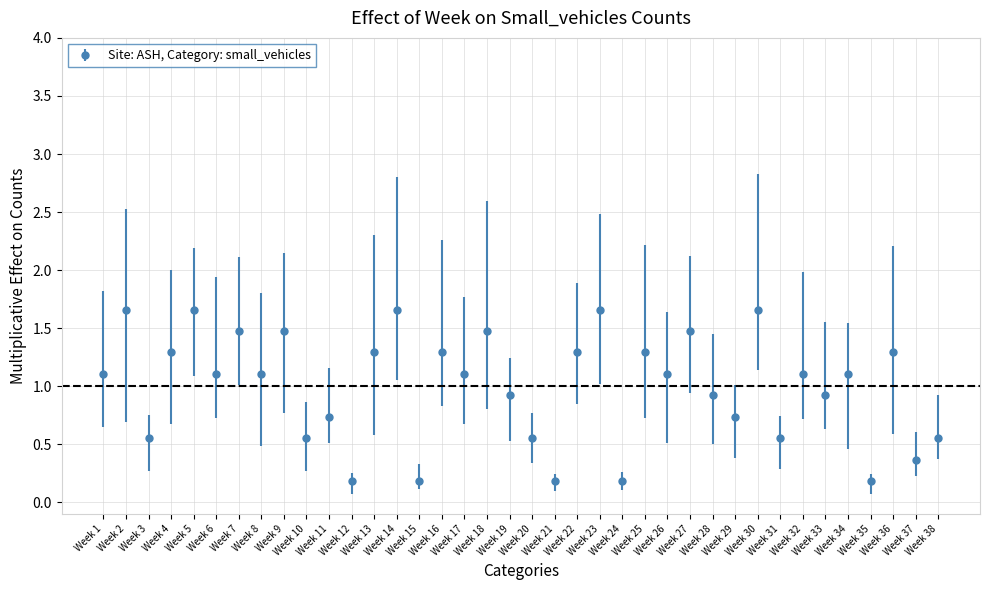

How many points are lower than both their immediate neighbors (excluding endpoints)?

15